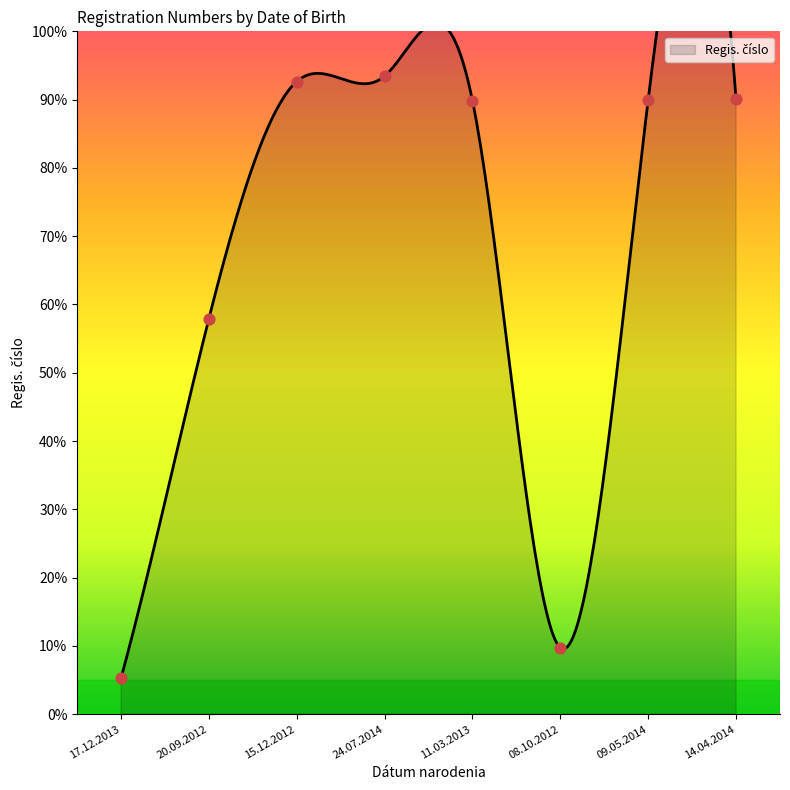

What is the change in value from 15.12.2012 to 24.07.2014?

+0.8